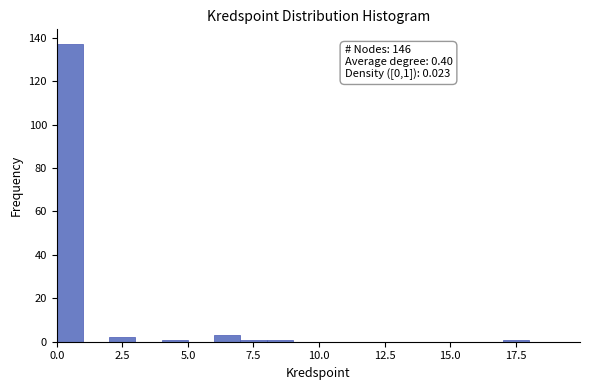

Read against the x-axis, roughly where is the centre of the tallest bar?

0.5